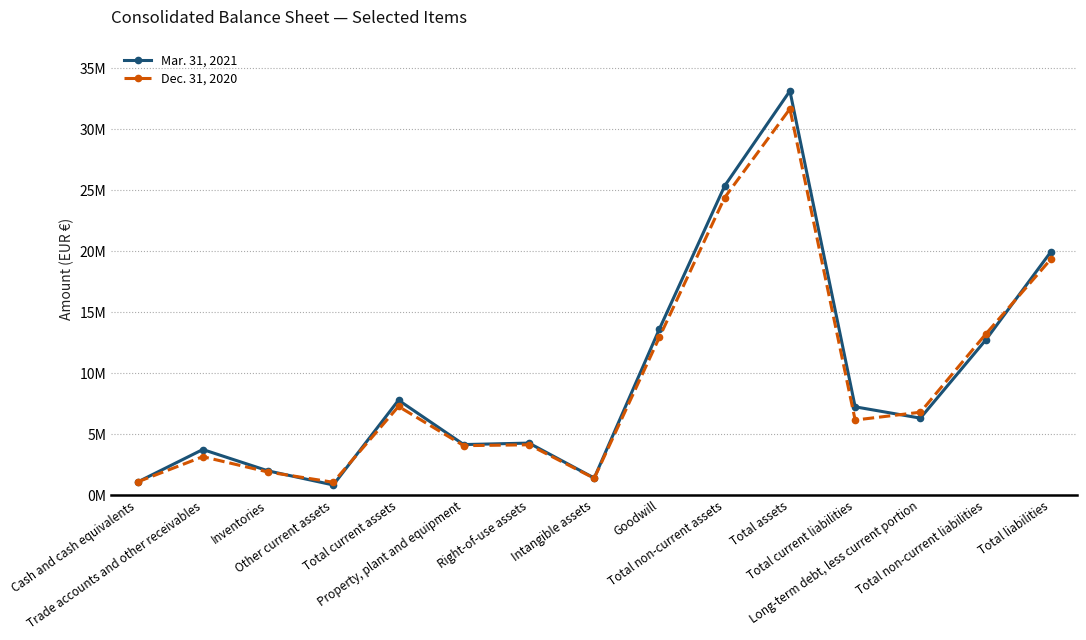

Is it true that Mar. 31, 2021 equals 33158539 at Total assets?

True